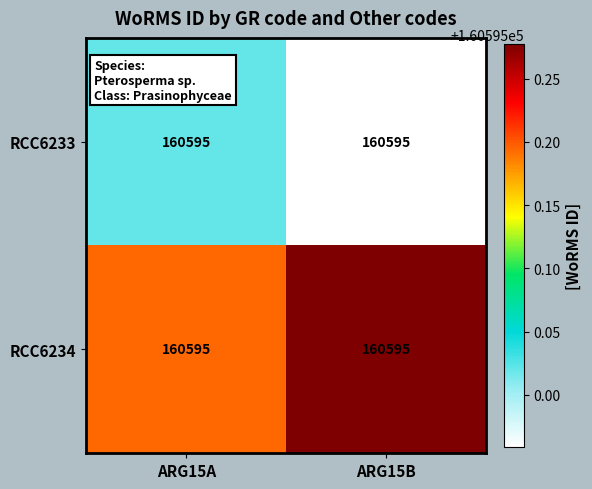

Rank the series by their average value, from lowest to highest.

RCC6233, RCC6234